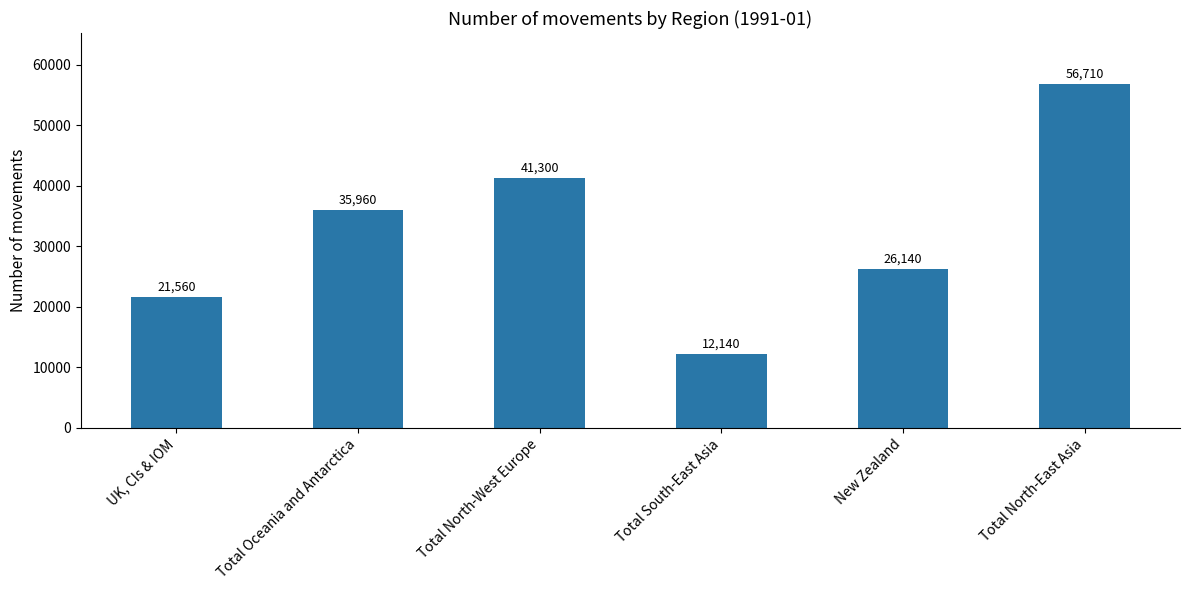

Reading left to right, list all the values displayed in this chart.

UK, CIs & IOM=21560	Total Oceania and Antarctica=35960	Total North-West Europe=41300	Total South-East Asia=12140	New Zealand=26140	Total North-East Asia=56710